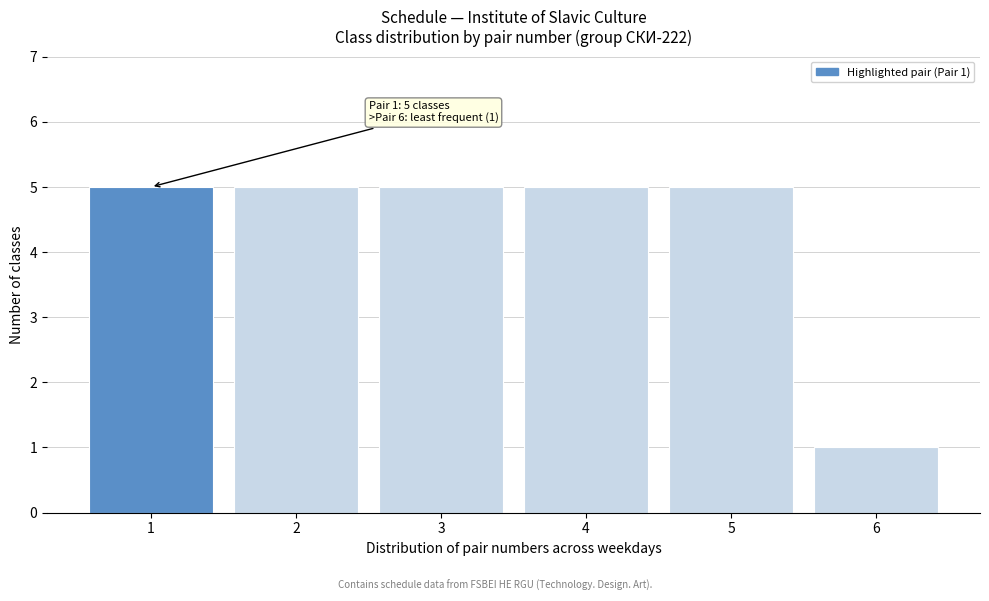

Reading right to left, list all the values displayed in this chart.

1	5	5	5	5	5